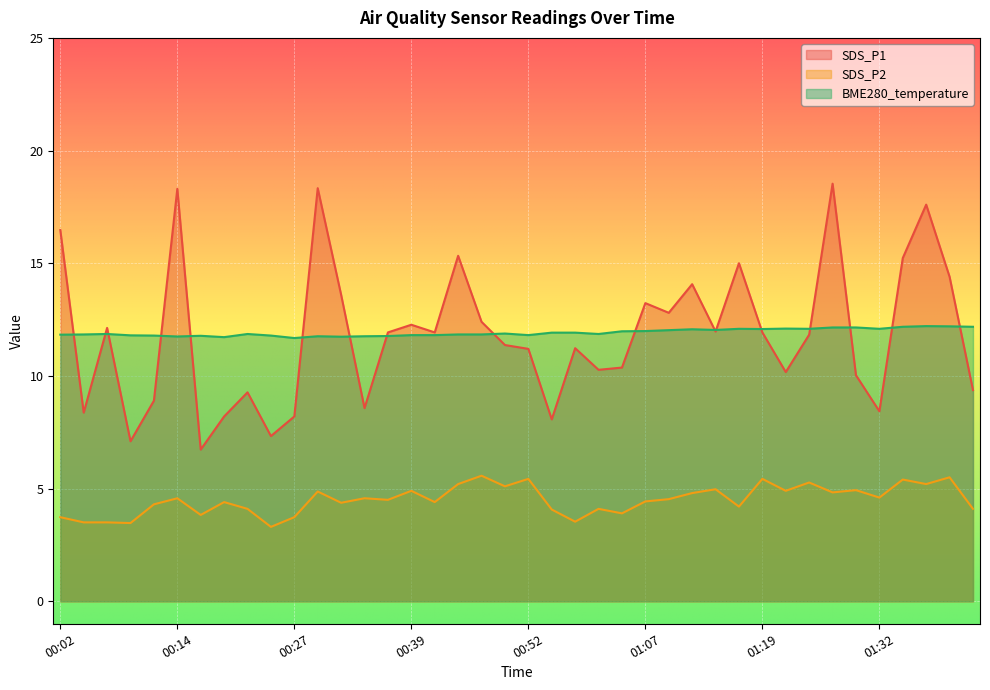

What is the difference between the maximum and minimum values in the SDS_P1 series?

11.8